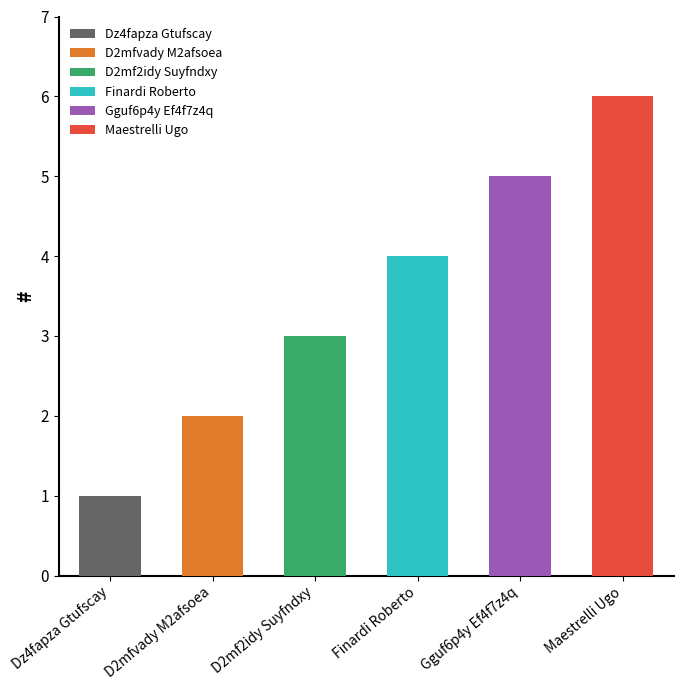

Reading left to right, transcribe all the data shown in this chart.

Dz4fapza Gtufscay=1	D2mfvady M2afsoea=2	D2mf2idy Suyfndxy=3	Finardi Roberto=4	Gguf6p4y Ef4f7z4q=5	Maestrelli Ugo=6